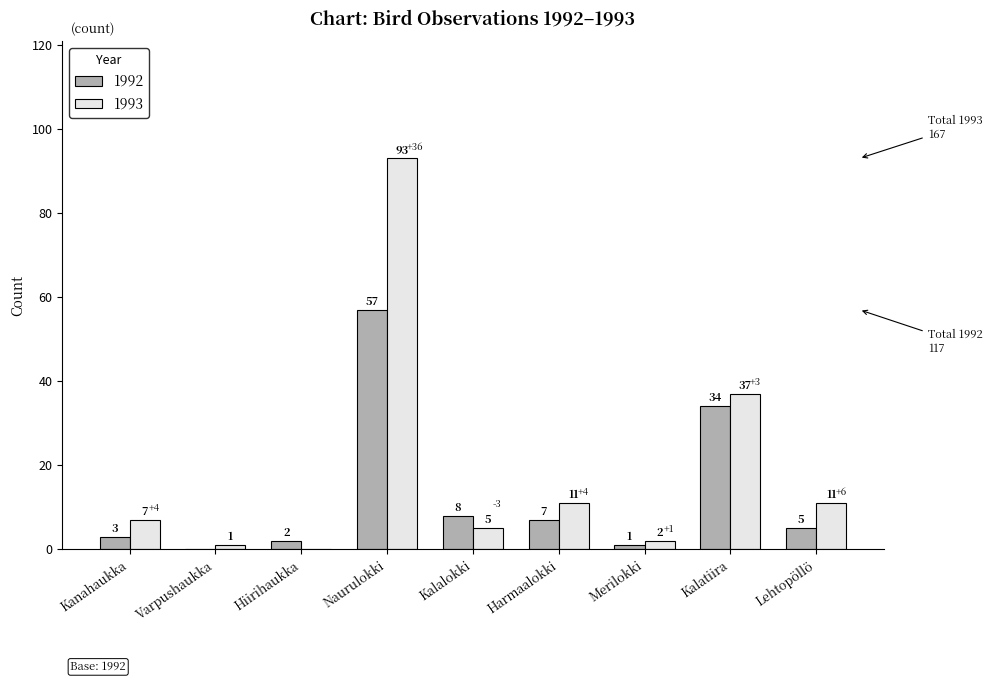

Reading right to left, list all the values displayed in this chart.

1992: Lehtopöllö=5	Kalatiira=34	Merilokki=1	Harmaalokki=7	Kalalokki=8	Naurulokki=57	Hiirihaukka=2	Varpushaukka=0	Kanahaukka=3
1993: Lehtopöllö=11	Kalatiira=37	Merilokki=2	Harmaalokki=11	Kalalokki=5	Naurulokki=93	Hiirihaukka=0	Varpushaukka=1	Kanahaukka=7